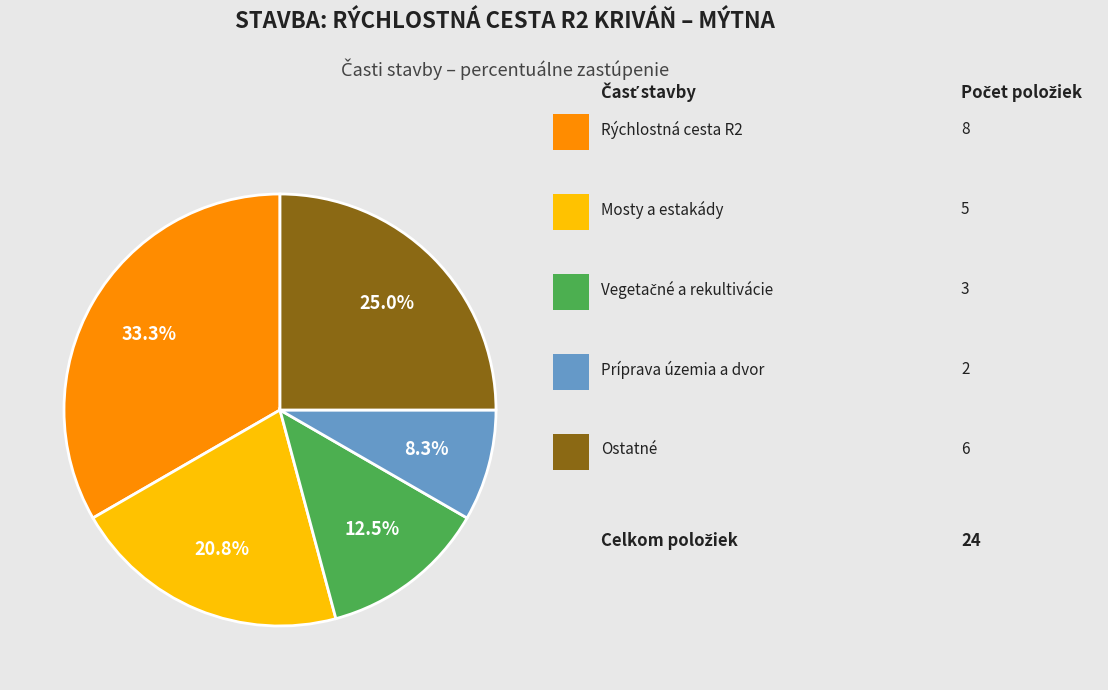

Is there any slice that represents more than half of the pie?

No